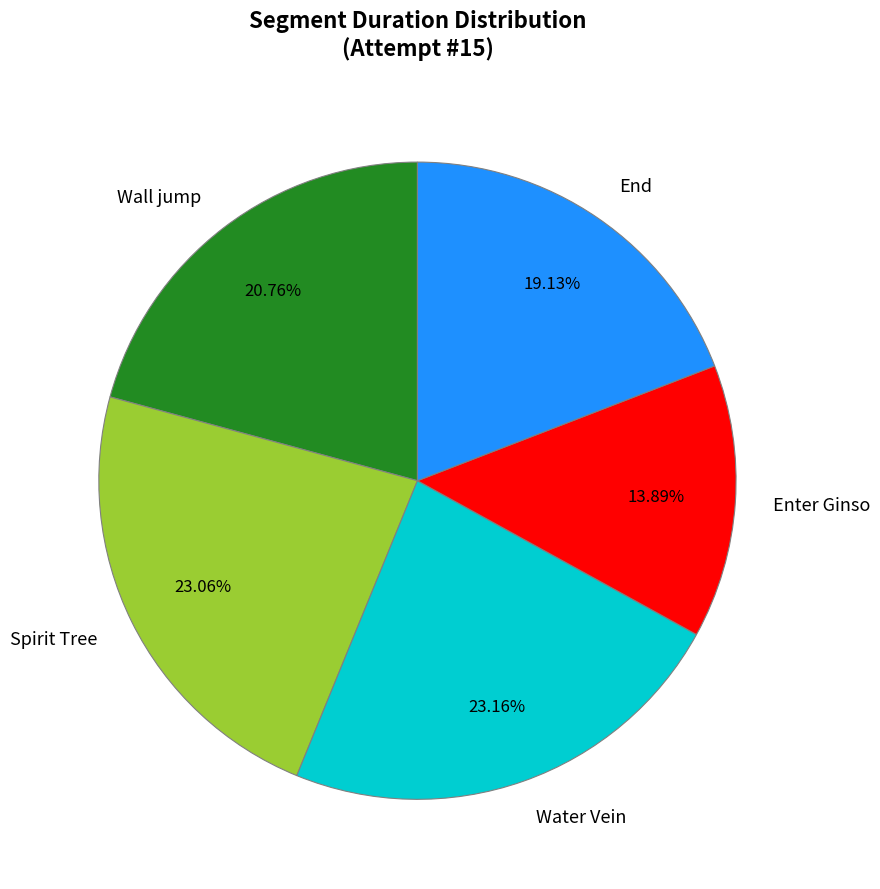

Which category has the smallest portion of the pie?

Enter Ginso